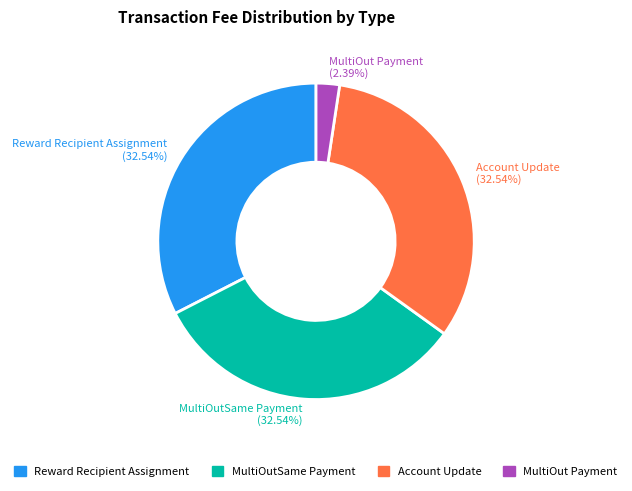

Is there a majority slice in this chart?

No